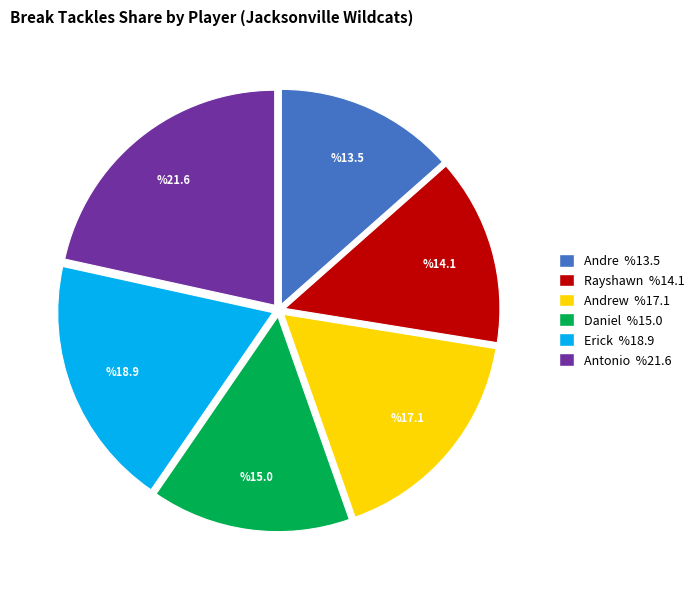

Is there any slice that represents more than half of the pie?

No